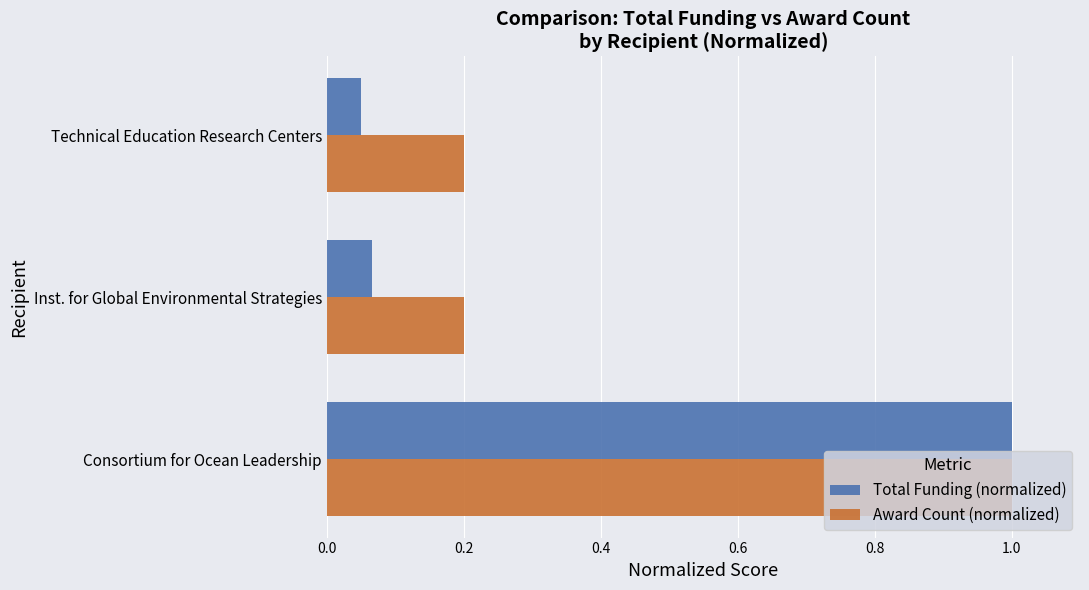

What is the average value of the Total Funding (normalized) series?

0.4